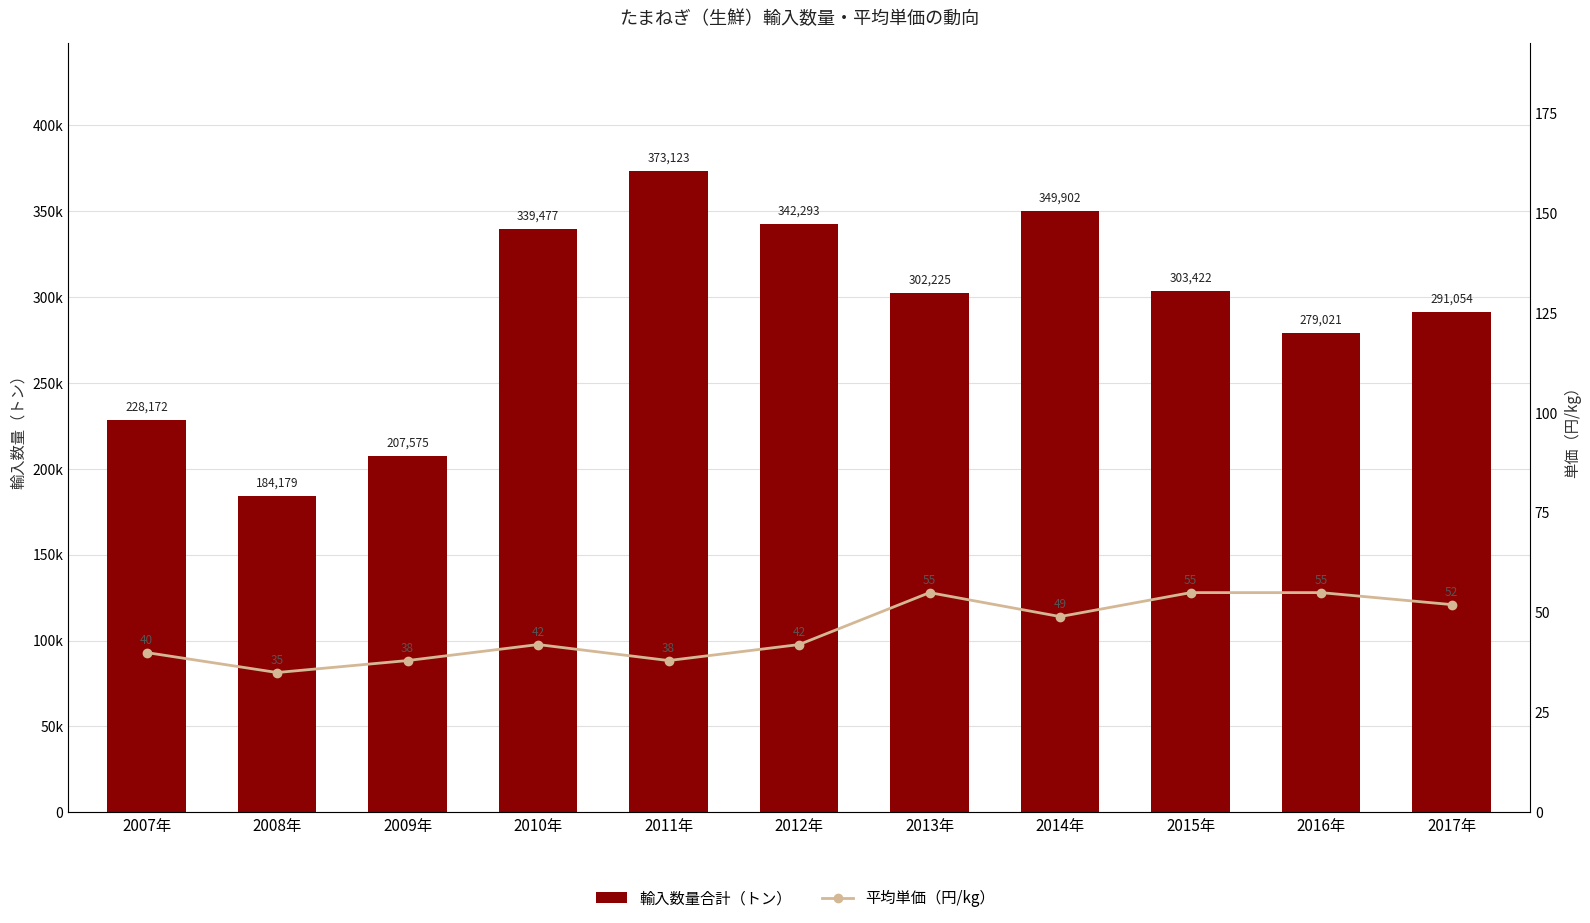

How many data points in 輸入数量合計（トン） are above 302225?

5